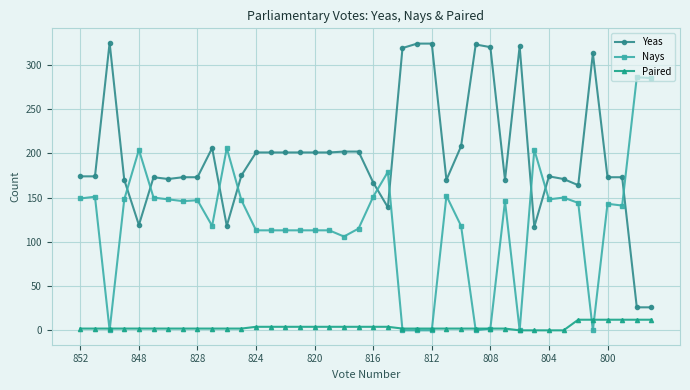

True or false: Yeas and Paired cross at least once.

False